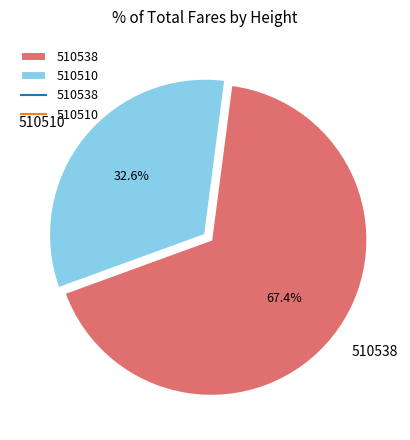

Which slice is the largest?

510538